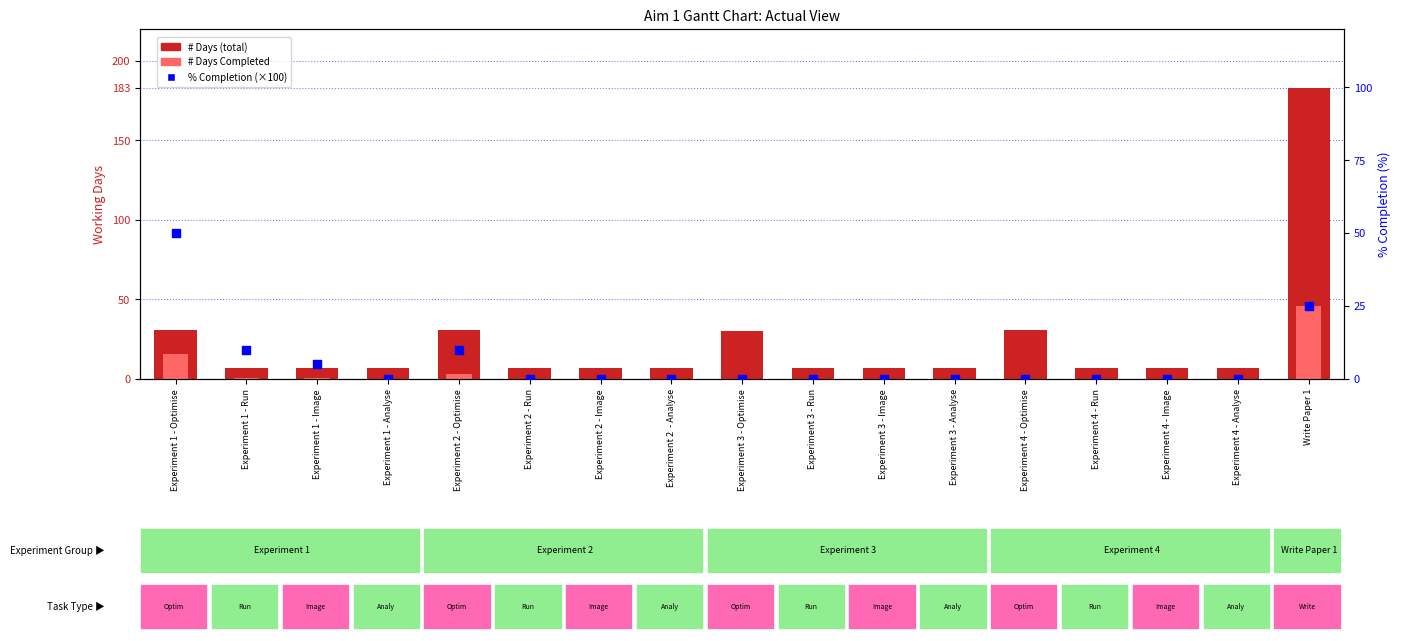

What are all the series names shown in the legend?

# Days (total), # Days Completed, % Completion (×100)